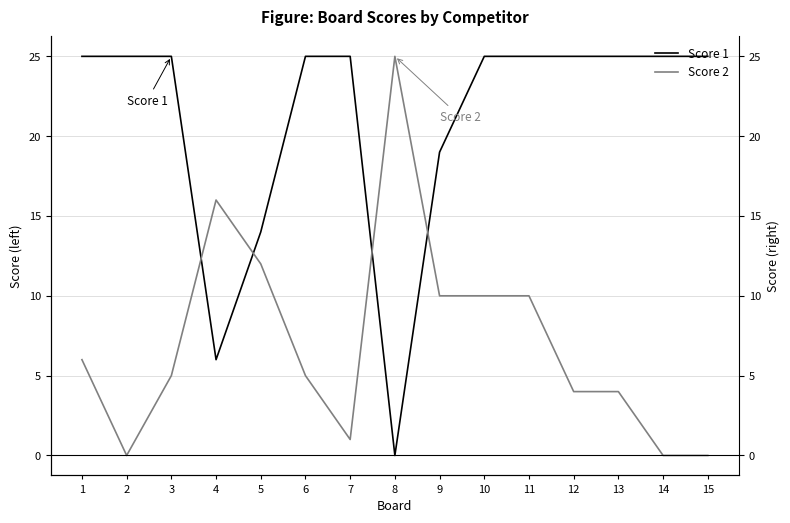

At which category is the sum across all series the highest?

10